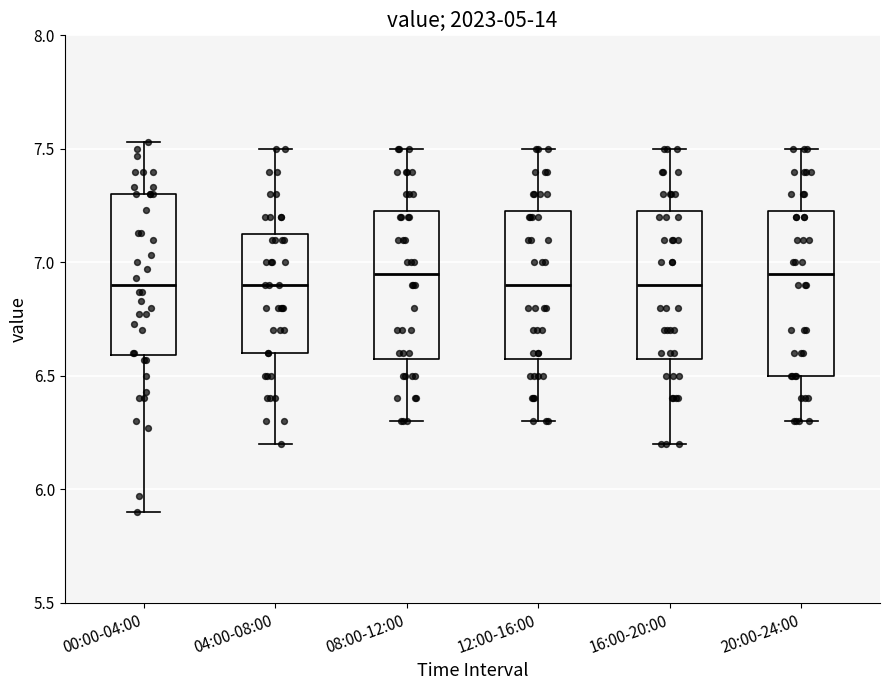

Where does the upper whisker of the box for 16:00-20:00 end on the y-axis? The values are not printed on the chart, so give them approximately, as read against the axis.

7.50